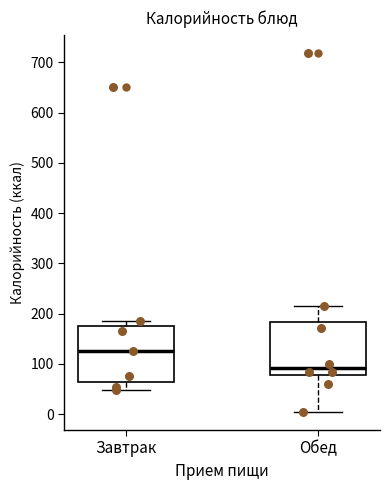

Reading left to right, read every box against the y-axis: the position of its median line, the range the box covers, and the ends of its whiskers. The values are not printed on the chart, so give them approximately, as read against the axis.

Завтрак: median 130, box 60 to 180, whiskers 50 to 190
Обед: median 90, box 80 to 180, whiskers 0 to 220